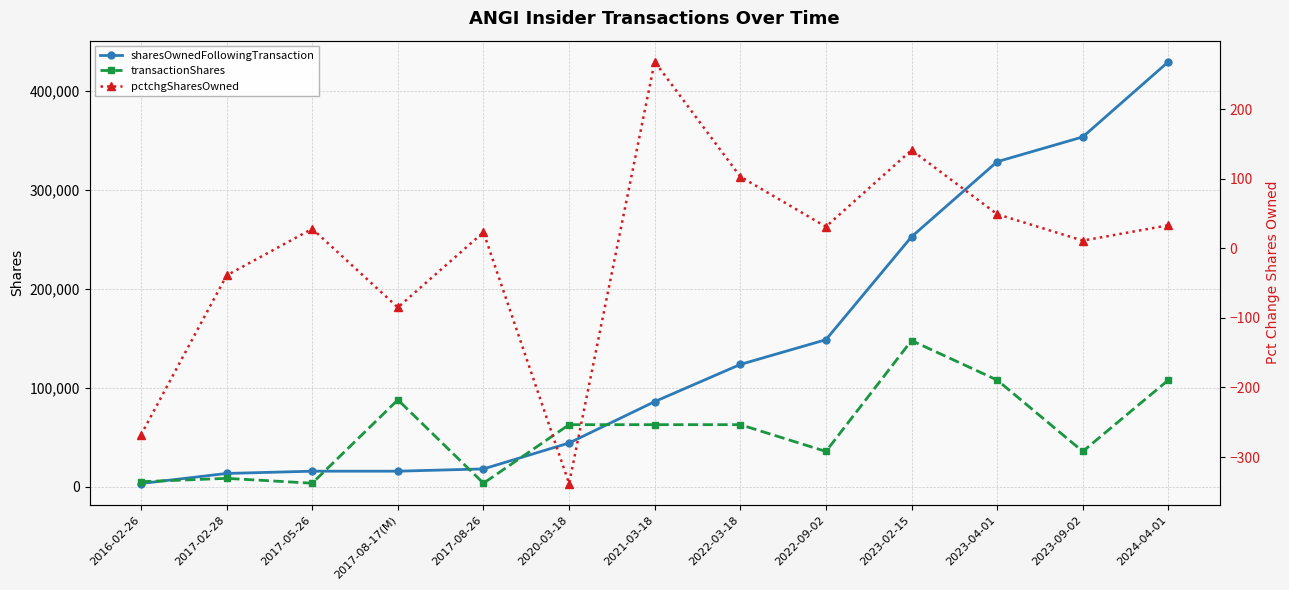

Reading right to left, extract all data points from this chart.

sharesOwnedFollowingTransaction: 429706	353656	328604	252661	148555	123532	85949	44082	17853	15559	15559	13265	3093
transactionShares: 107751	35545	107751	147710	35545	62618	62617	62617	3391	87745	3391	8323	4933
pctchgSharesOwned: 33	11	49	141	31	103	268	-338	23	-85	28	-39	-268